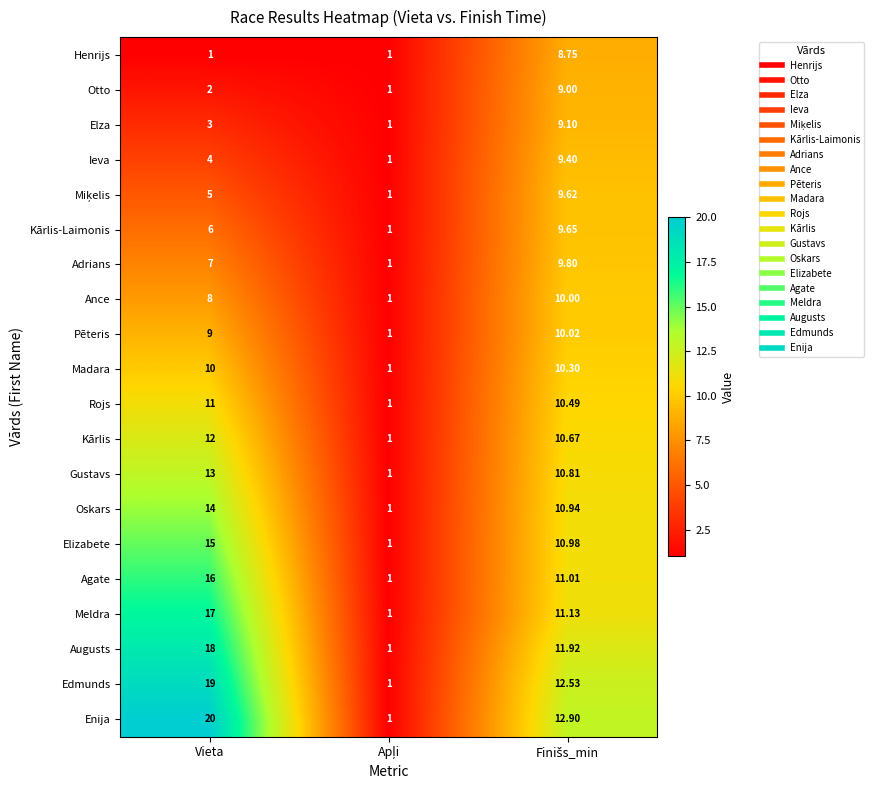

Which label corresponds to the largest value in the chart?

Vieta